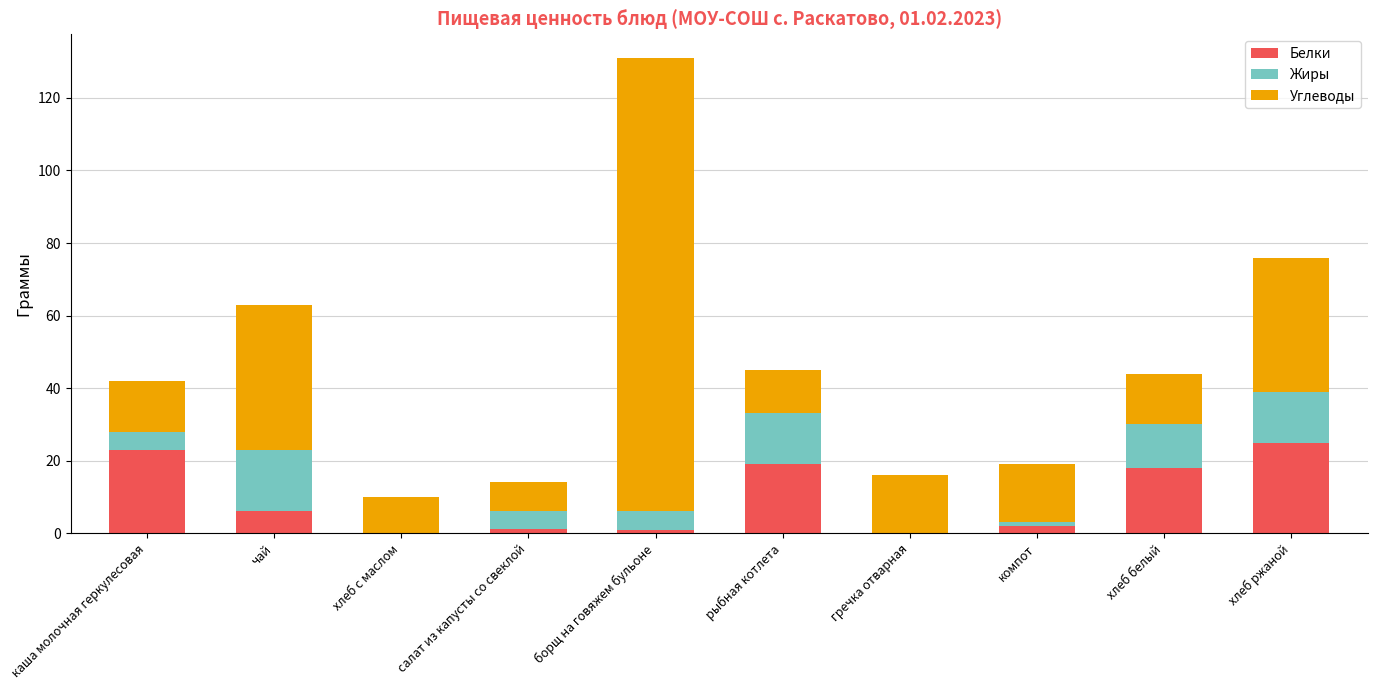

What are all the series names shown in the legend?

Белки, Жиры, Углеводы